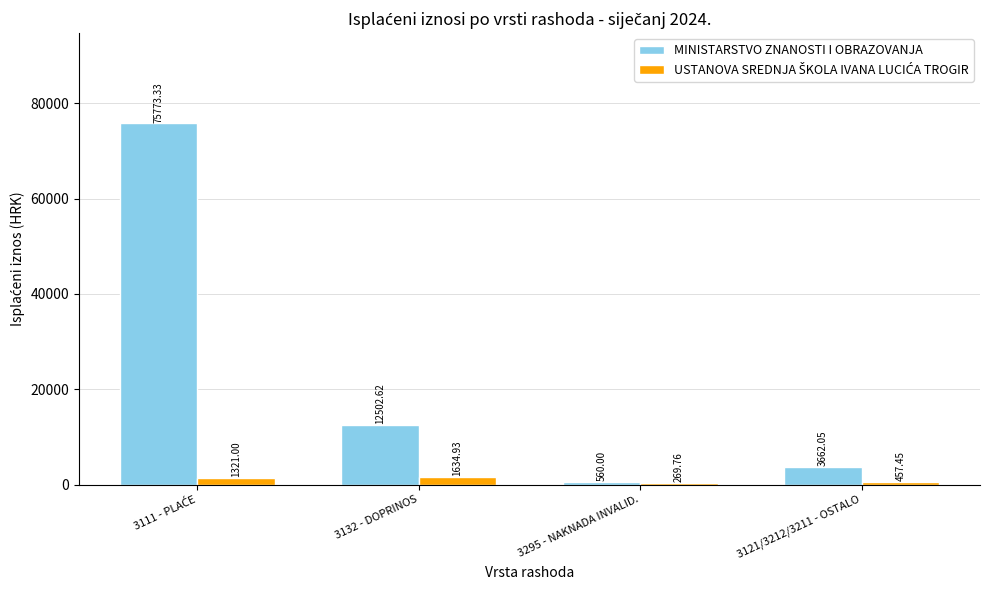

Which series has the widest spread of values?

MINISTARSTVO ZNANOSTI I OBRAZOVANJA